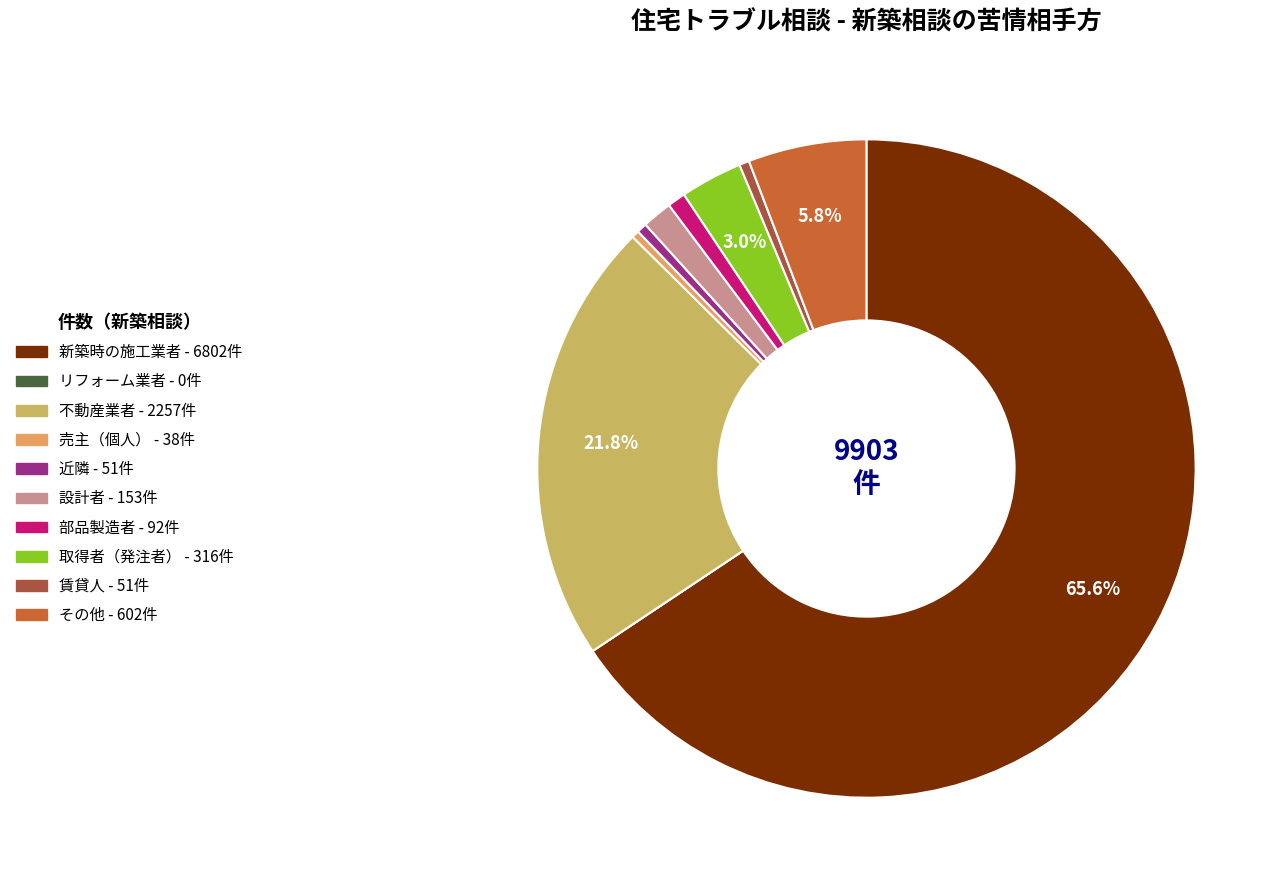

Is it true that 売主（個人） is 0% of the pie?

True